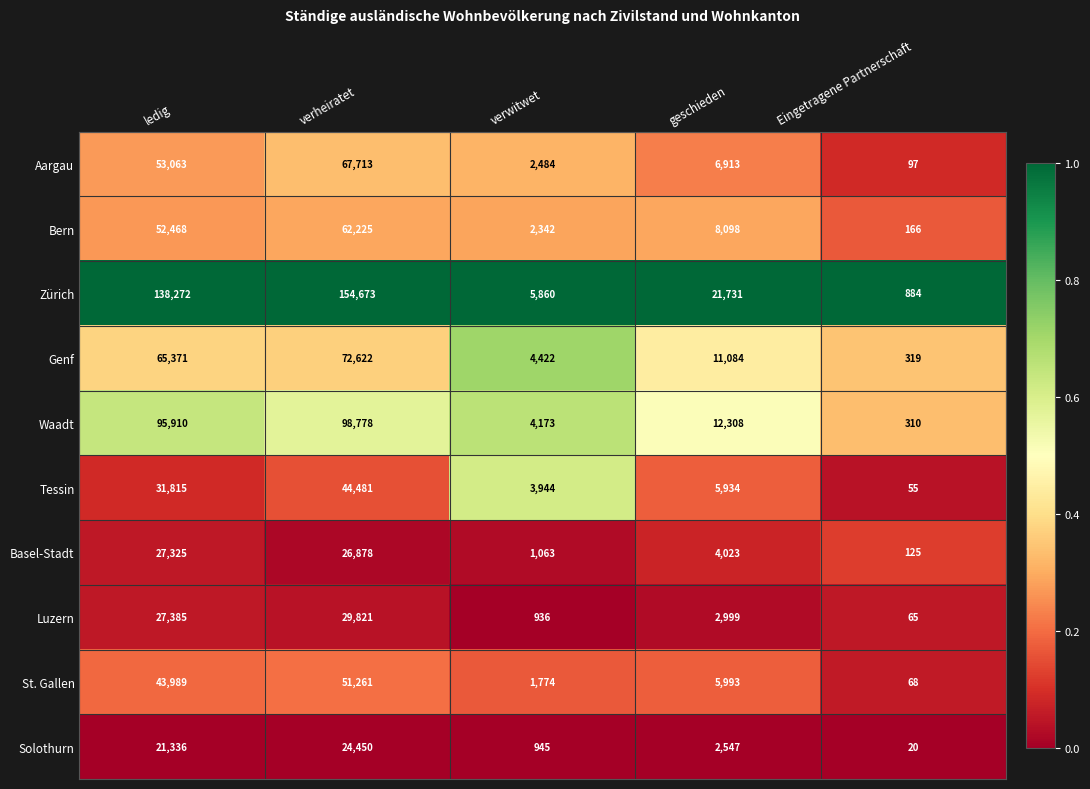

Which series changed the most between geschieden and Eingetragene Partnerschaft?

Zürich